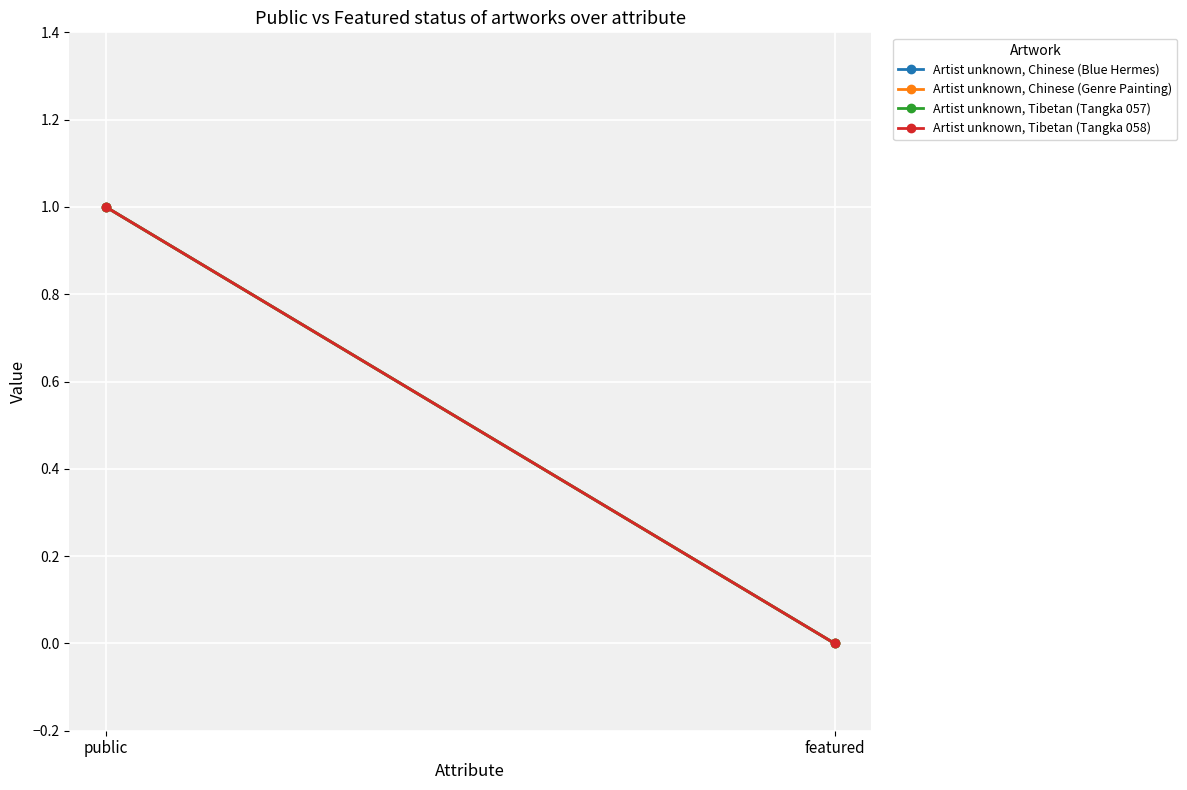

What are all the series names shown in the legend?

Artist unknown, Chinese (Blue Hermes), Artist unknown, Chinese (Genre Painting), Artist unknown, Tibetan (Tangka 057), Artist unknown, Tibetan (Tangka 058)